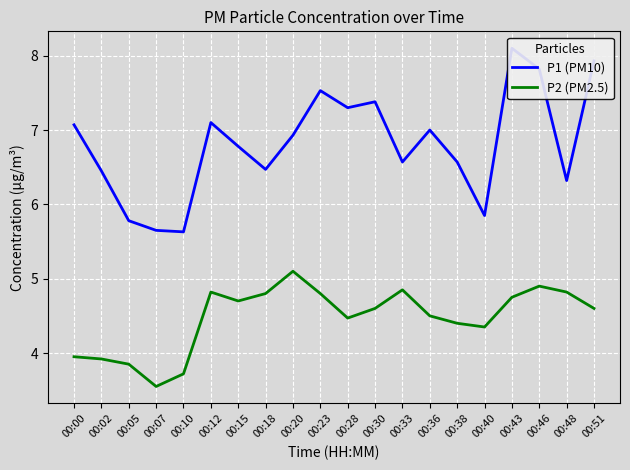

Reading left to right, what are all the values shown in this chart?

P1 (PM10): 00:00=7.1	00:02=6.5	00:05=5.8	00:07=5.7	00:10=5.6	00:12=7.1	00:15=6.8	00:18=6.5	00:20=6.9	00:23=7.5	00:28=7.3	00:30=7.4	00:33=6.6	00:36=7.0	00:38=6.6	00:40=5.8	00:43=8.1	00:46=7.8	00:48=6.3	00:51=7.9
P2 (PM2.5): 00:00=4.0	00:02=3.9	00:05=3.9	00:07=3.5	00:10=3.7	00:12=4.8	00:15=4.7	00:18=4.8	00:20=5.1	00:23=4.8	00:28=4.5	00:30=4.6	00:33=4.8	00:36=4.5	00:38=4.4	00:40=4.3	00:43=4.8	00:46=4.9	00:48=4.8	00:51=4.6